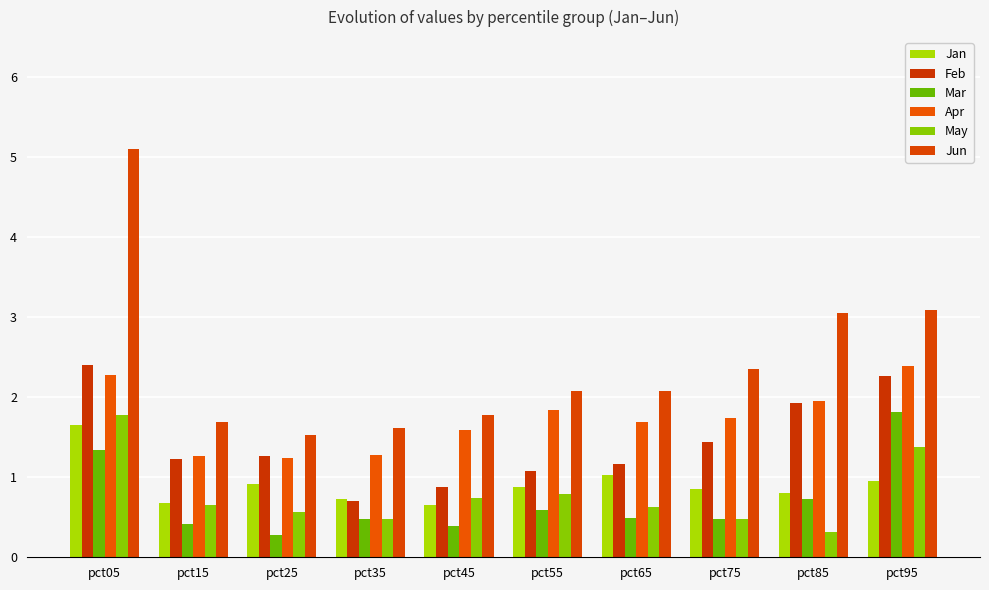

How many data points in Jun are less than 2?

4